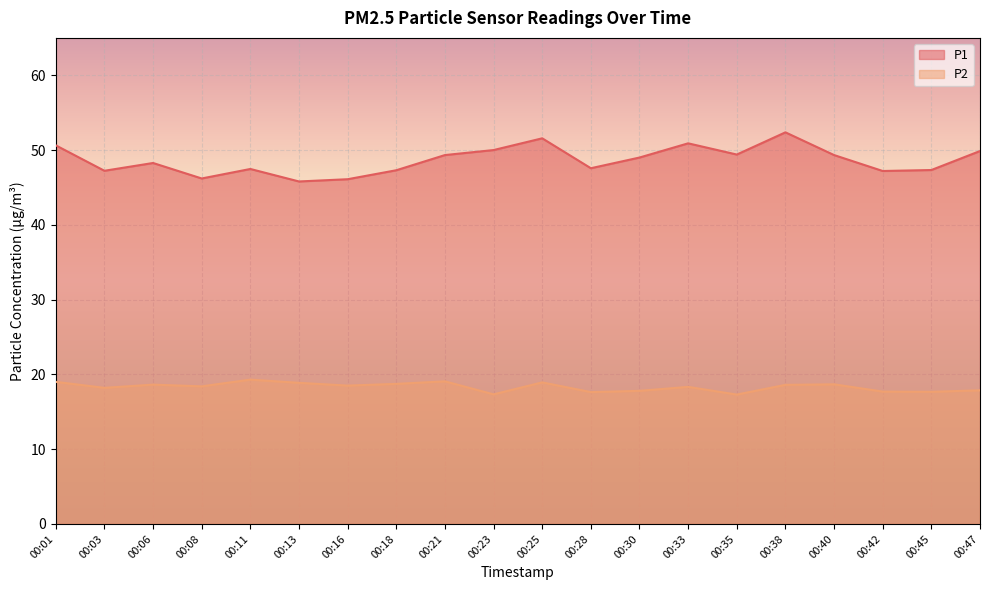

List the labels in order of P2 value, smallest first.

00:35, 00:23, 00:28, 00:45, 00:42, 00:30, 00:47, 00:03, 00:33, 00:08, 00:16, 00:38, 00:06, 00:40, 00:18, 00:13, 00:25, 00:01, 00:21, 00:11